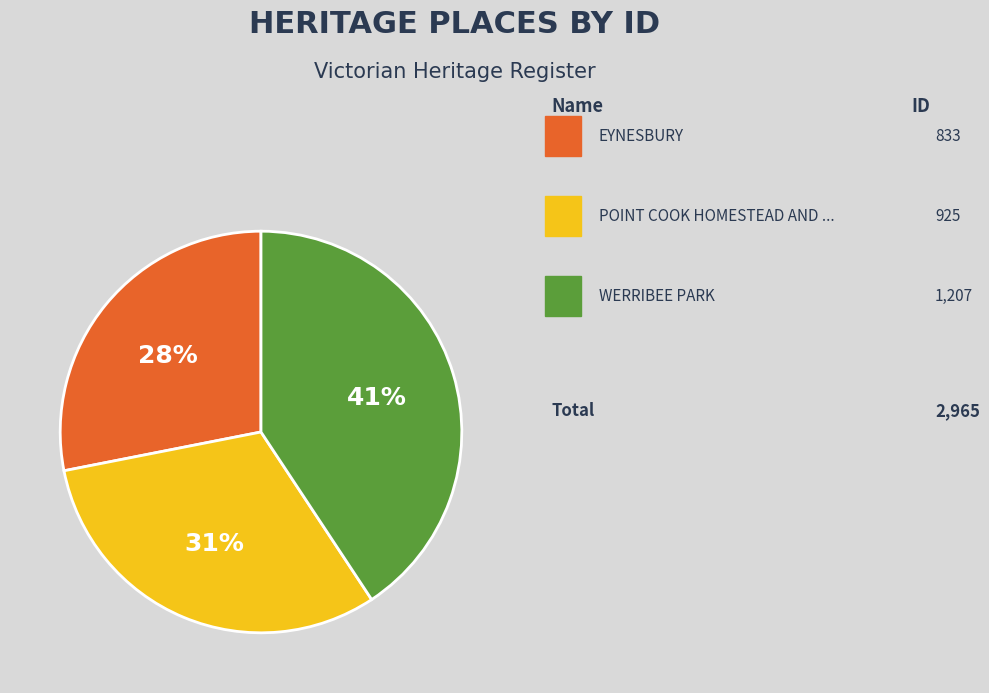

To the nearest percent, what is the difference between the largest and smallest slice percentages?

13%